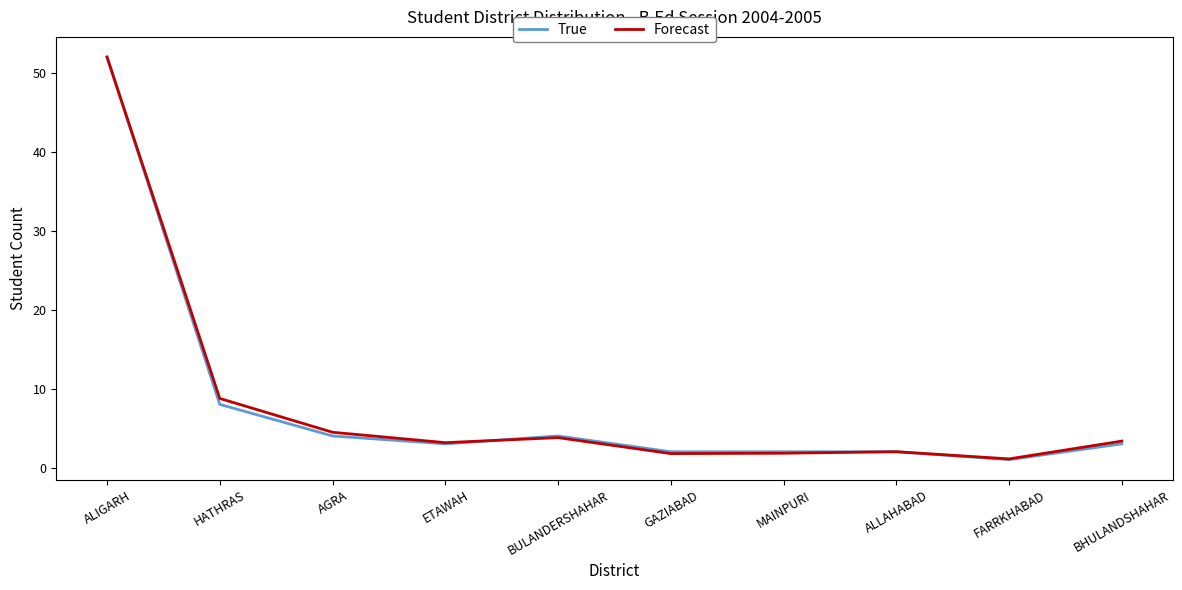

How many distinct data groups are displayed?

2